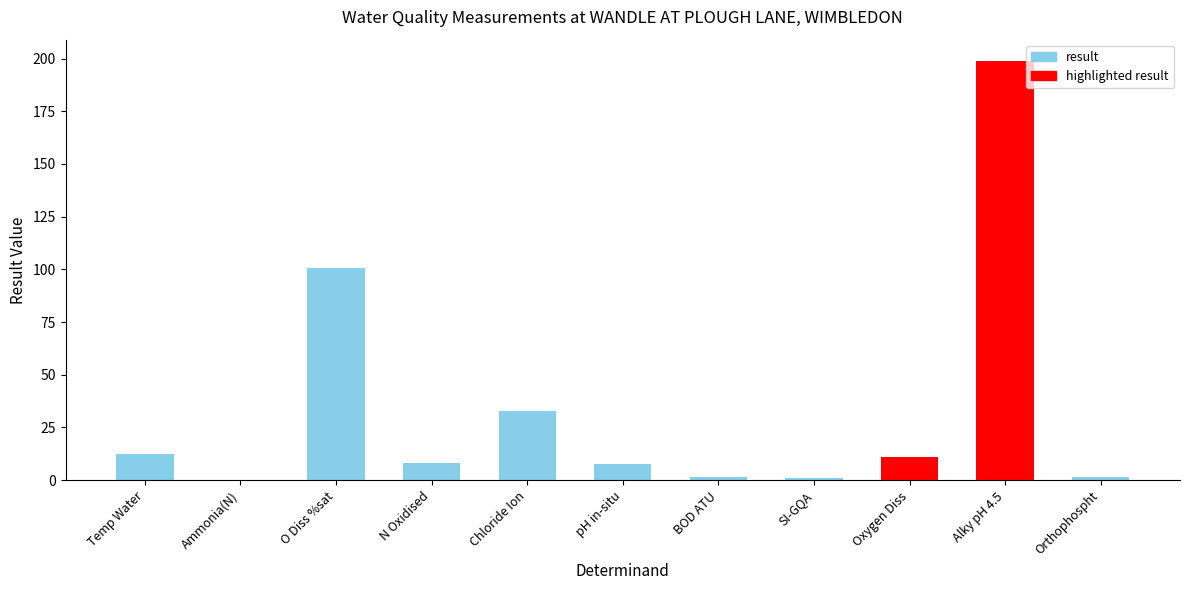

What is the sum of all values?

375.8